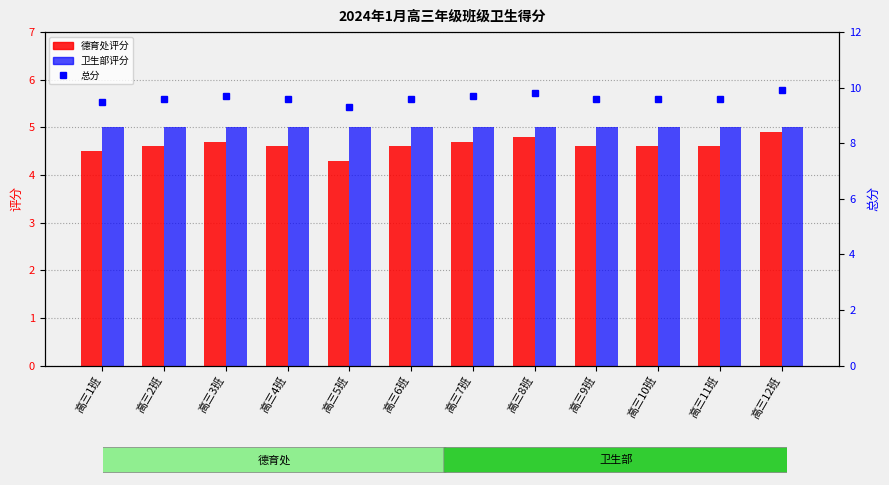

True or false: 卫生部评分 has a value of 1.3 at 高三6班.

False